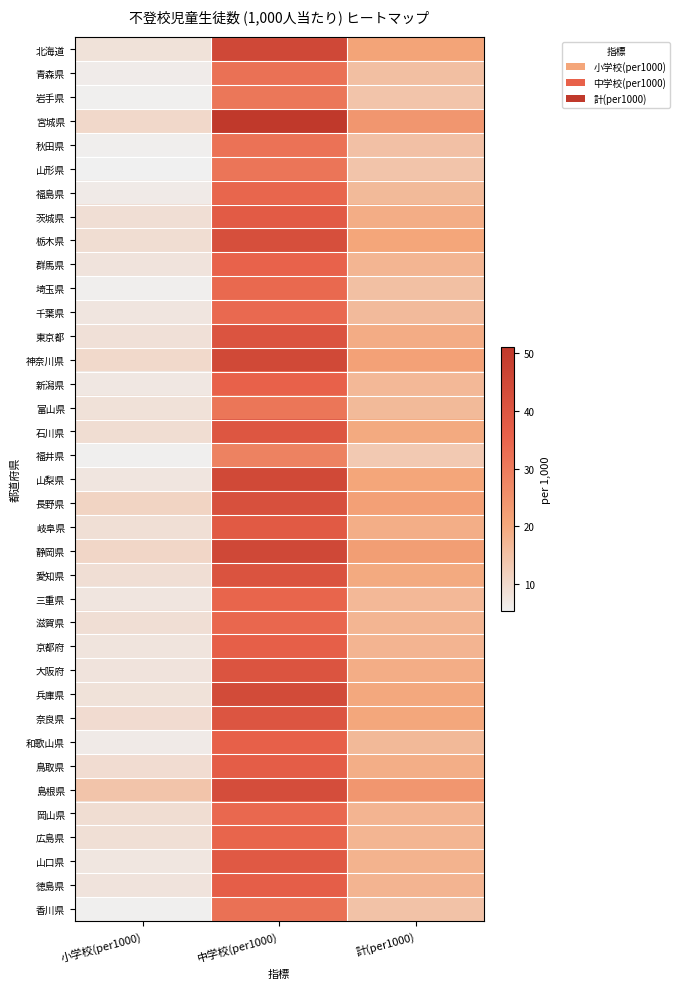

Rank the series by their maximum value, from highest to lowest.

宮城県, 北海道, 静岡県, 山梨県, 神奈川県, 兵庫県, 島根県, 栃木県, 長野県, 愛知県, 大阪府, 東京都, 奈良県, 石川県, 山口県, 岐阜県, 茨城県, 鳥取県, 徳島県, 京都府, 和歌山県, 新潟県, 群馬県, 三重県, 広島県, 福島県, 滋賀県, 岡山県, 埼玉県, 千葉県, 香川県, 青森県, 秋田県, 山形県, 富山県, 岩手県, 福井県